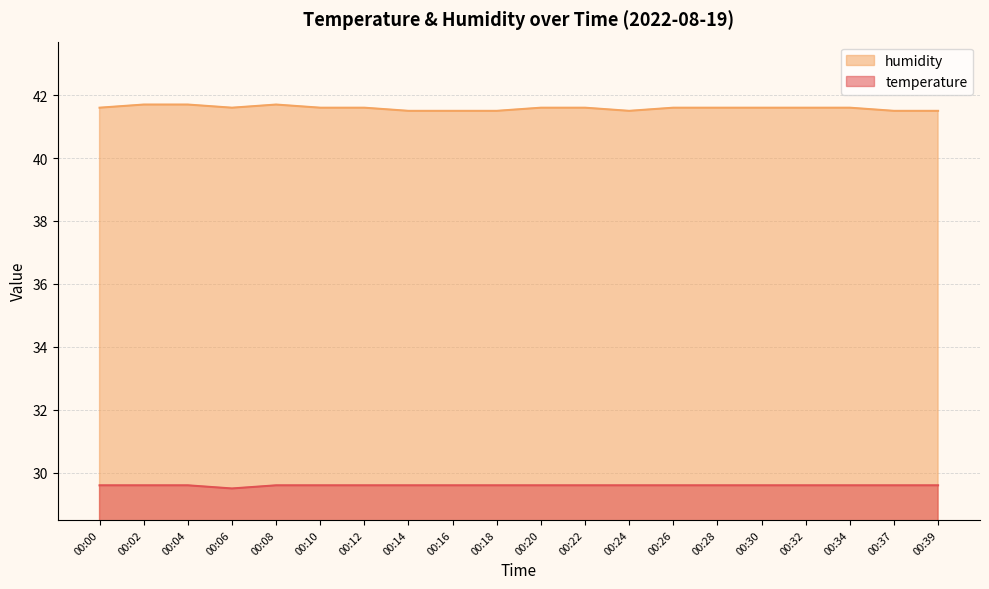

Reading right to left, list all the values displayed in this chart.

temperature: 00:39=29.6	00:37=29.6	00:34=29.6	00:32=29.6	00:30=29.6	00:28=29.6	00:26=29.6	00:24=29.6	00:22=29.6	00:20=29.6	00:18=29.6	00:16=29.6	00:14=29.6	00:12=29.6	00:10=29.6	00:08=29.6	00:06=29.5	00:04=29.6	00:02=29.6	00:00=29.6
humidity: 00:39=41.5	00:37=41.5	00:34=41.6	00:32=41.6	00:30=41.6	00:28=41.6	00:26=41.6	00:24=41.5	00:22=41.6	00:20=41.6	00:18=41.5	00:16=41.5	00:14=41.5	00:12=41.6	00:10=41.6	00:08=41.7	00:06=41.6	00:04=41.7	00:02=41.7	00:00=41.6